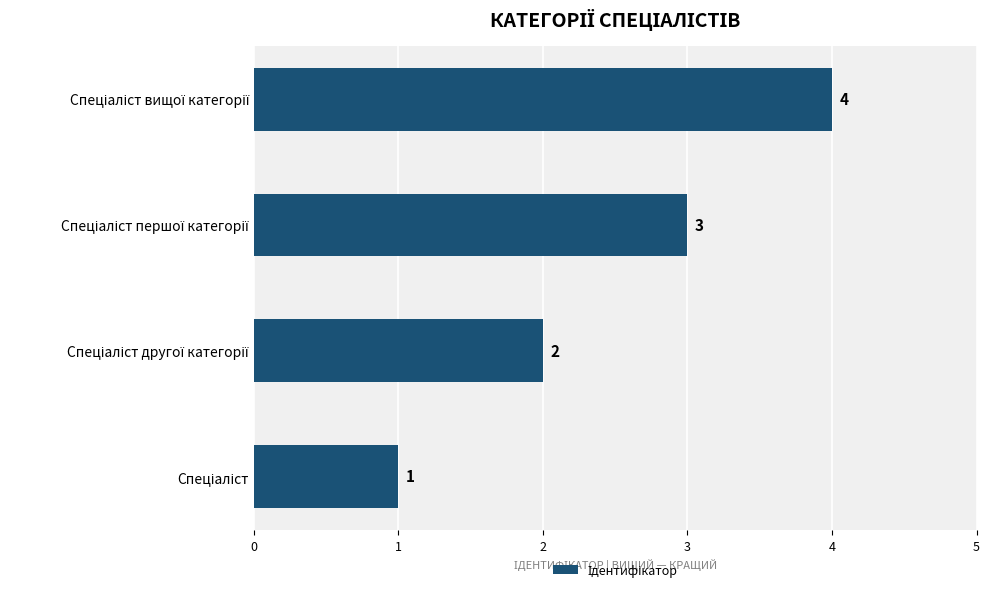

What is the difference between the maximum and minimum values?

3